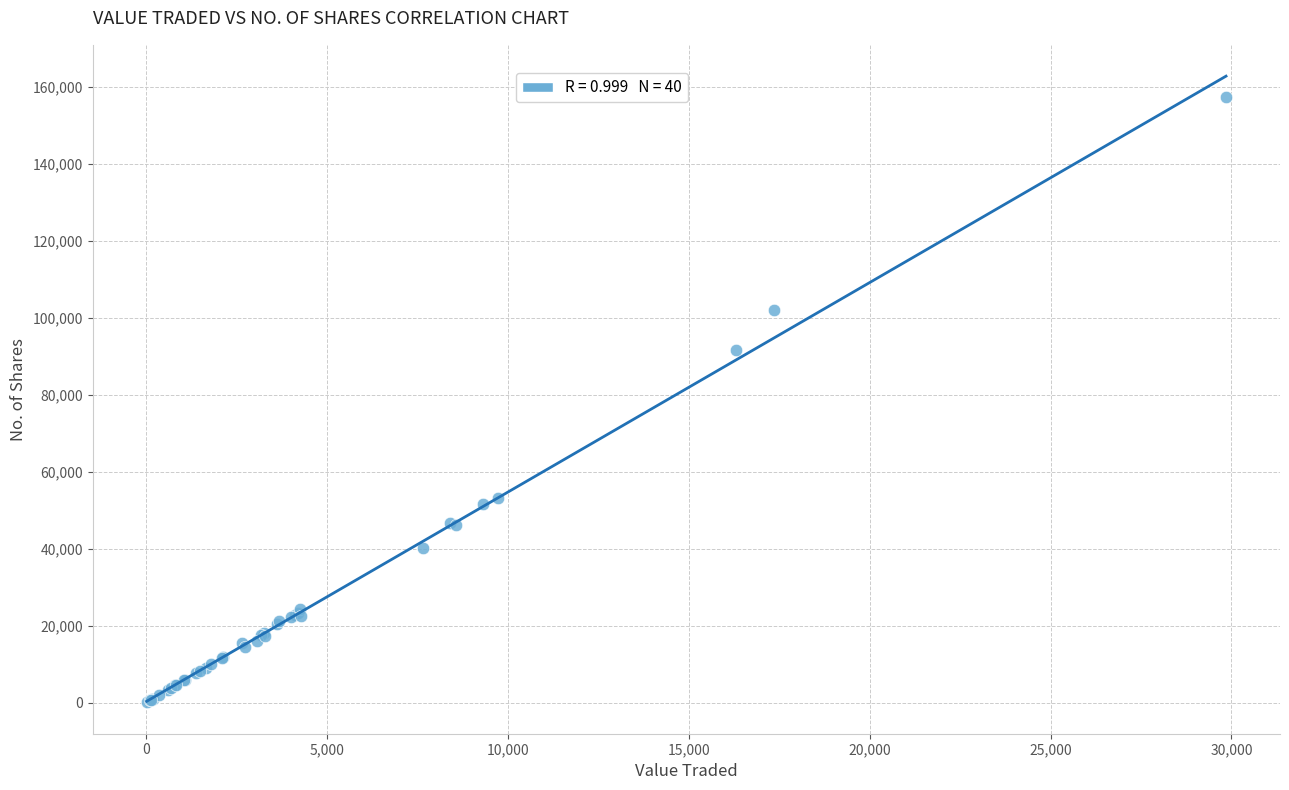

What Y value in the scatter plot is closest to 78719?

91601